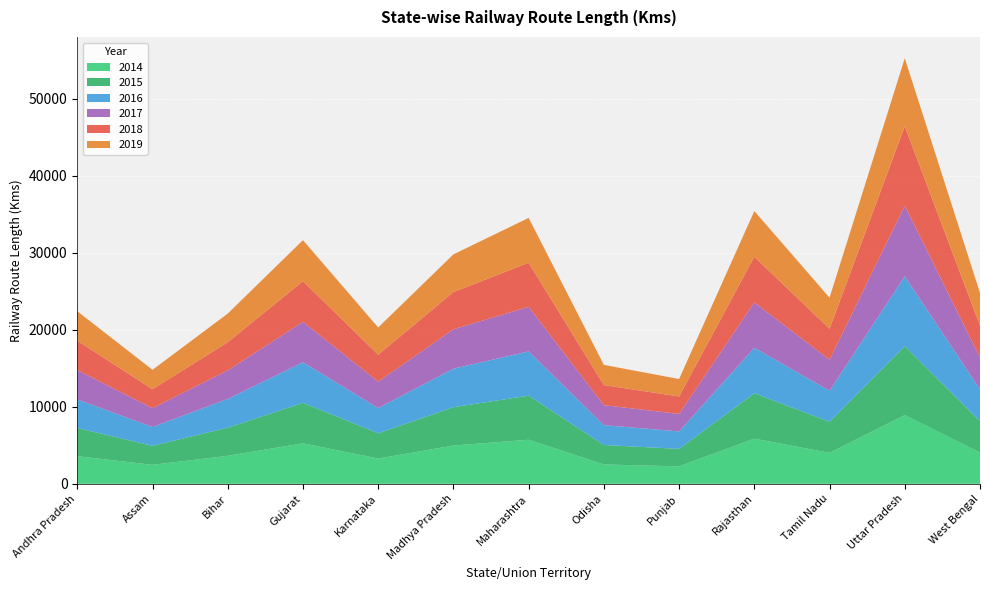

Reading right to left, list all the values displayed in this chart.

2014: 4070	8920	4027	5870	2269	2516	5725	4976	3281	5259	3639	2468	3593
2015: 4070	8950	4027	5898	2269	2529	5725	4979	3281	5259	3652	2471	3657
2016: 4135	9077	4027	5893	2269	2572	5745	5000	3281	5259	3731	2443	3703
2017: 4139	9167	4028	5894	2269	2598	5784	5113	3424	5259	3714	2440	3817
2018: 4139	10324	4030	5929	2269	2608	5733	4829	3499	5285	3653	2465	3817
2019: 4230	8823	4031	5937	2265	2622	5819	4899	3540	5320	3720	2519	3822